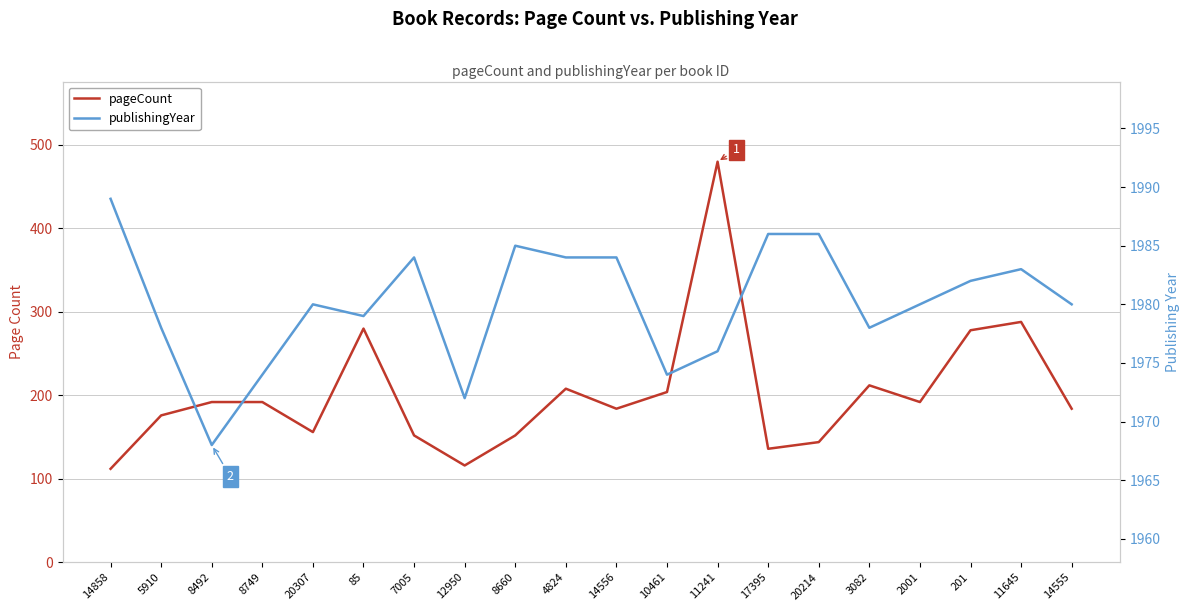

Which category has the highest value in the publishingYear series?

14858